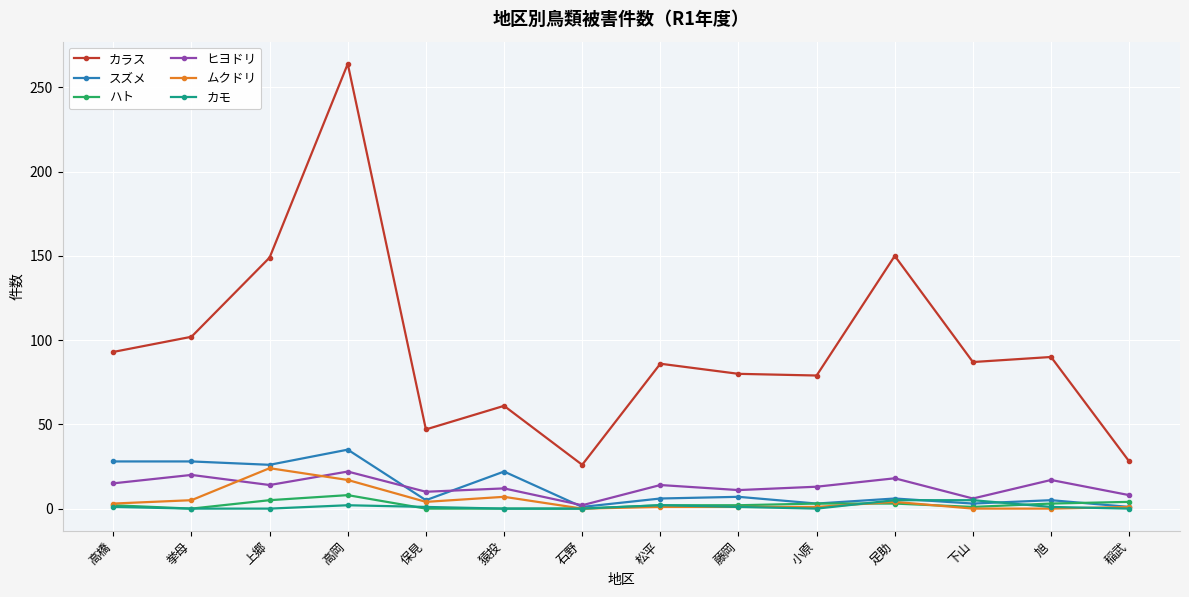

What is the greatest value displayed?

264